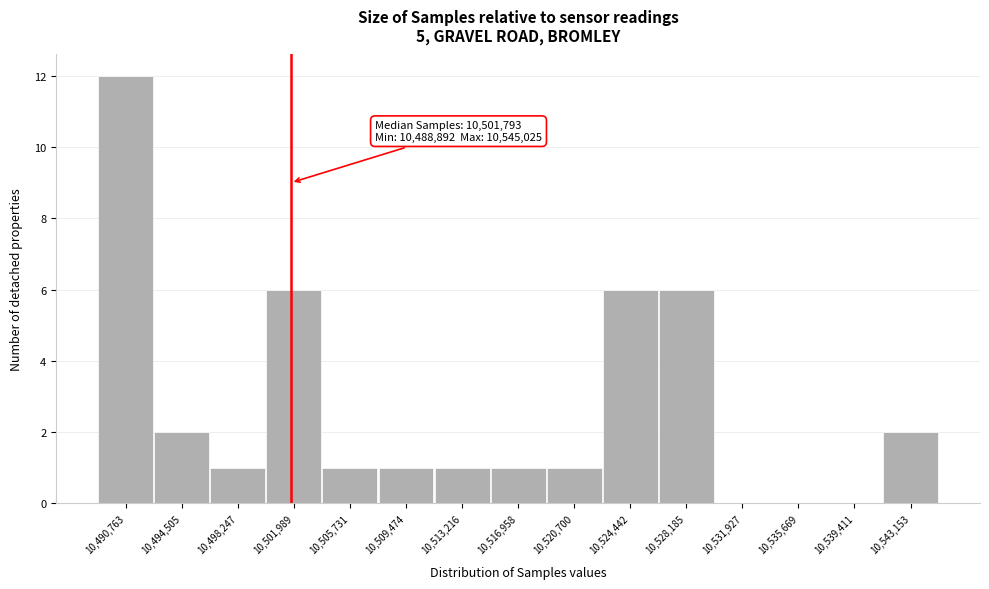

Over which range of the x-axis is the bar tallest?

10489000 to 10492500